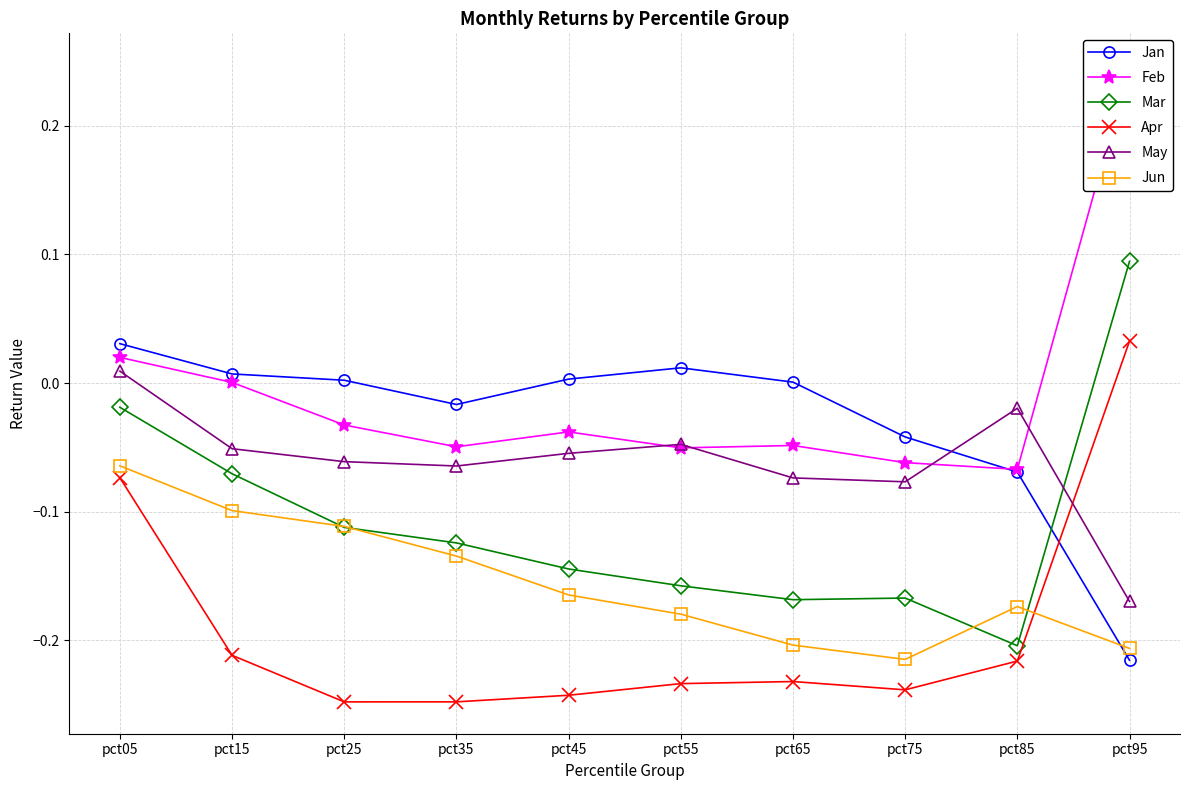

How many interior local peaks does the Mar series have?

1